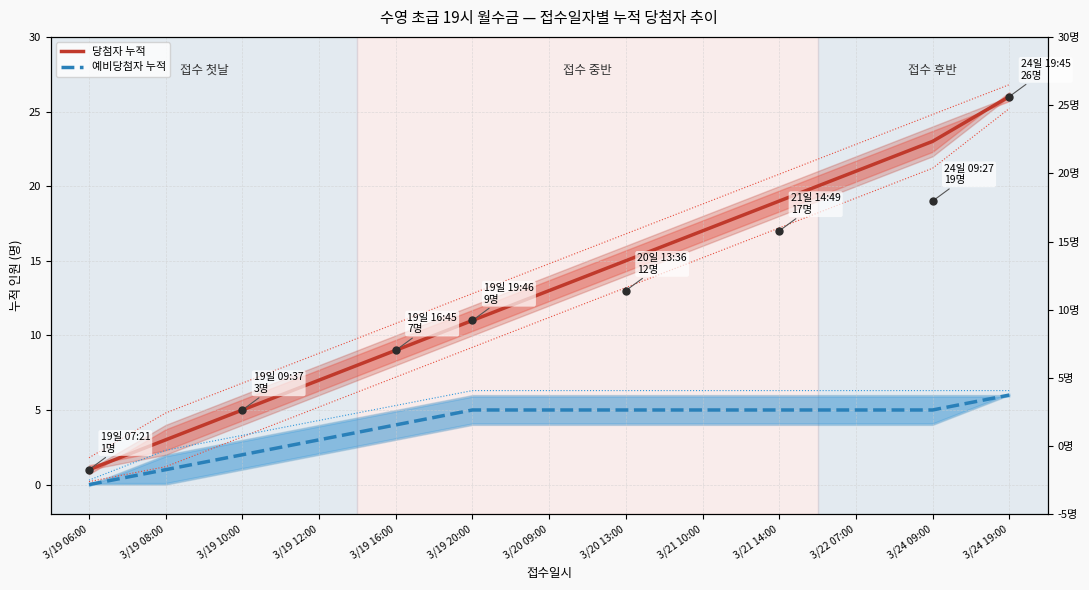

True or false: 예비당첨자 누적 and 당첨자 누적 intersect in this chart.

False